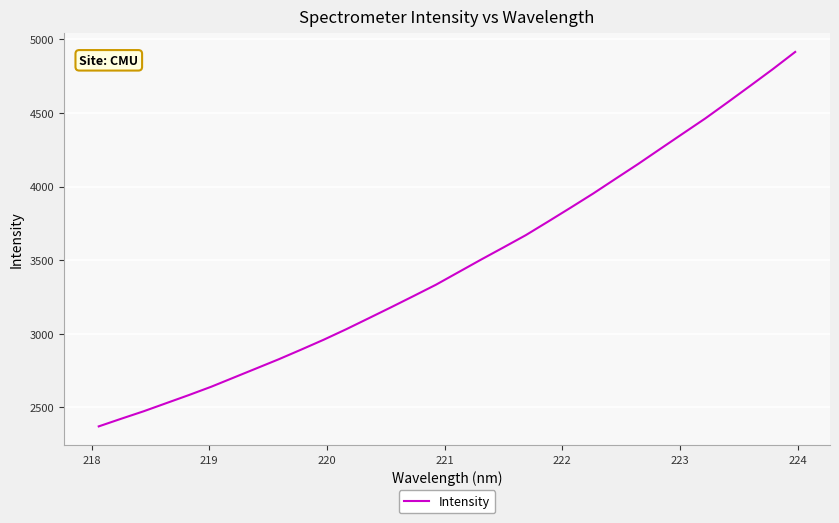

What is the minimum value shown in the chart?

2369.8